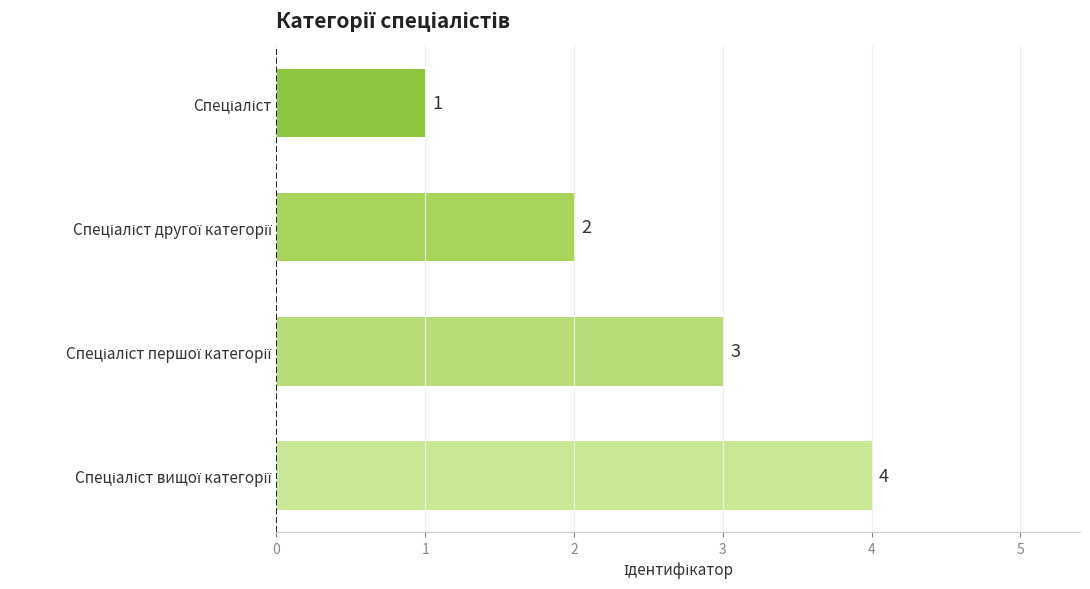

What is the maximum value shown in the chart?

4